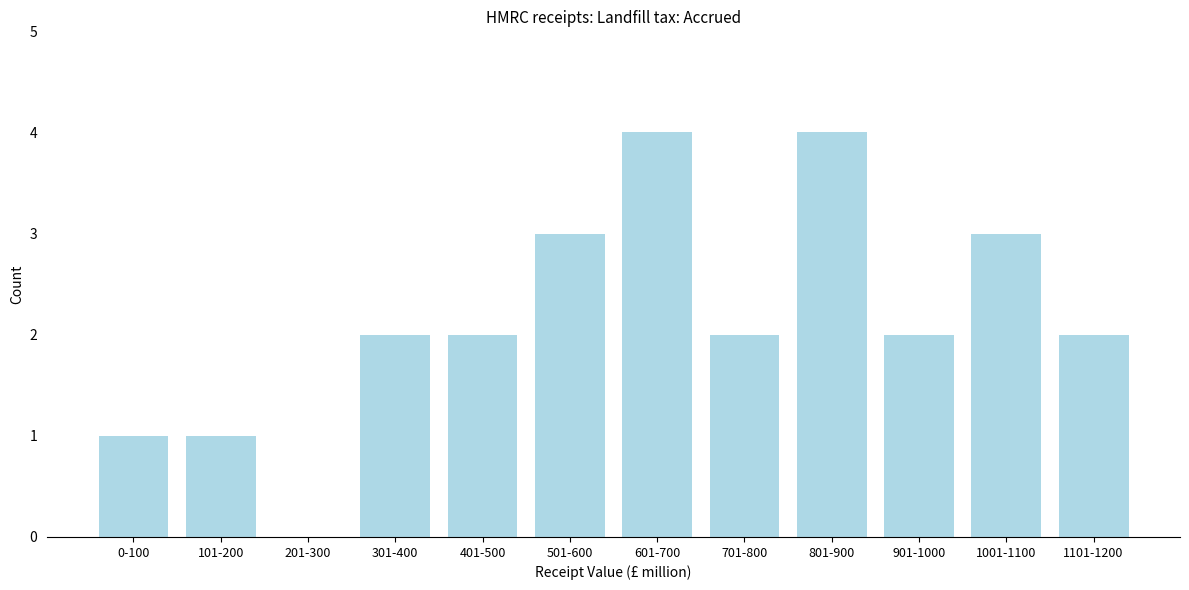

Reading right to left, what are all the values shown in this chart?

1101-1200=2	1001-1100=3	901-1000=2	801-900=4	701-800=2	601-700=4	501-600=3	401-500=2	301-400=2	201-300=0	101-200=1	0-100=1